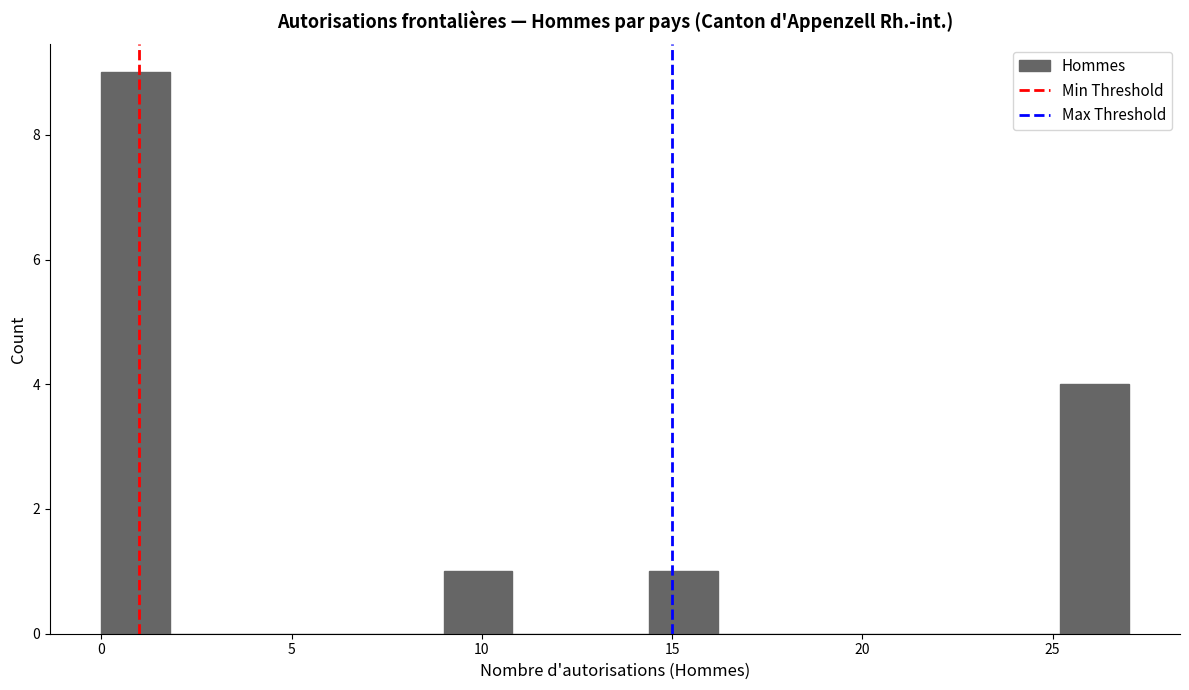

Around what value on the x-axis is the tallest bar? Give the approximate position of its centre, as read against the axis.

1.0